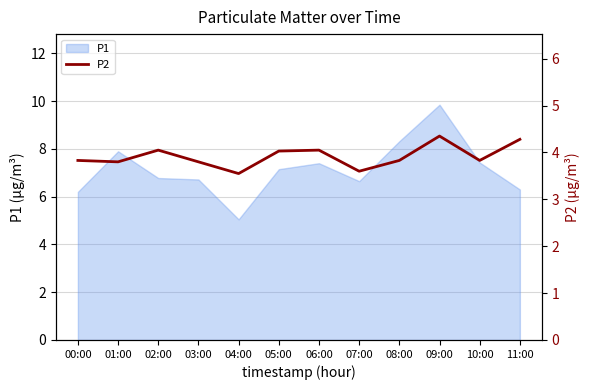

At which label does P1 reach its minimum?

04:00